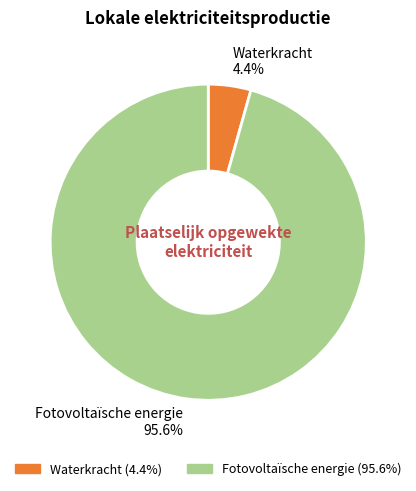

Combined, what portion of the pie is Fotovoltaïsche energie 95.6% and Waterkracht 4.4%?

100.0%